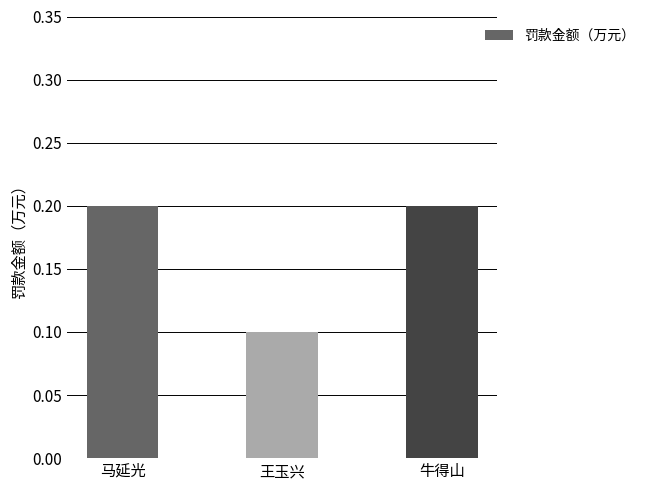

Does the chart contain any negative values?

No